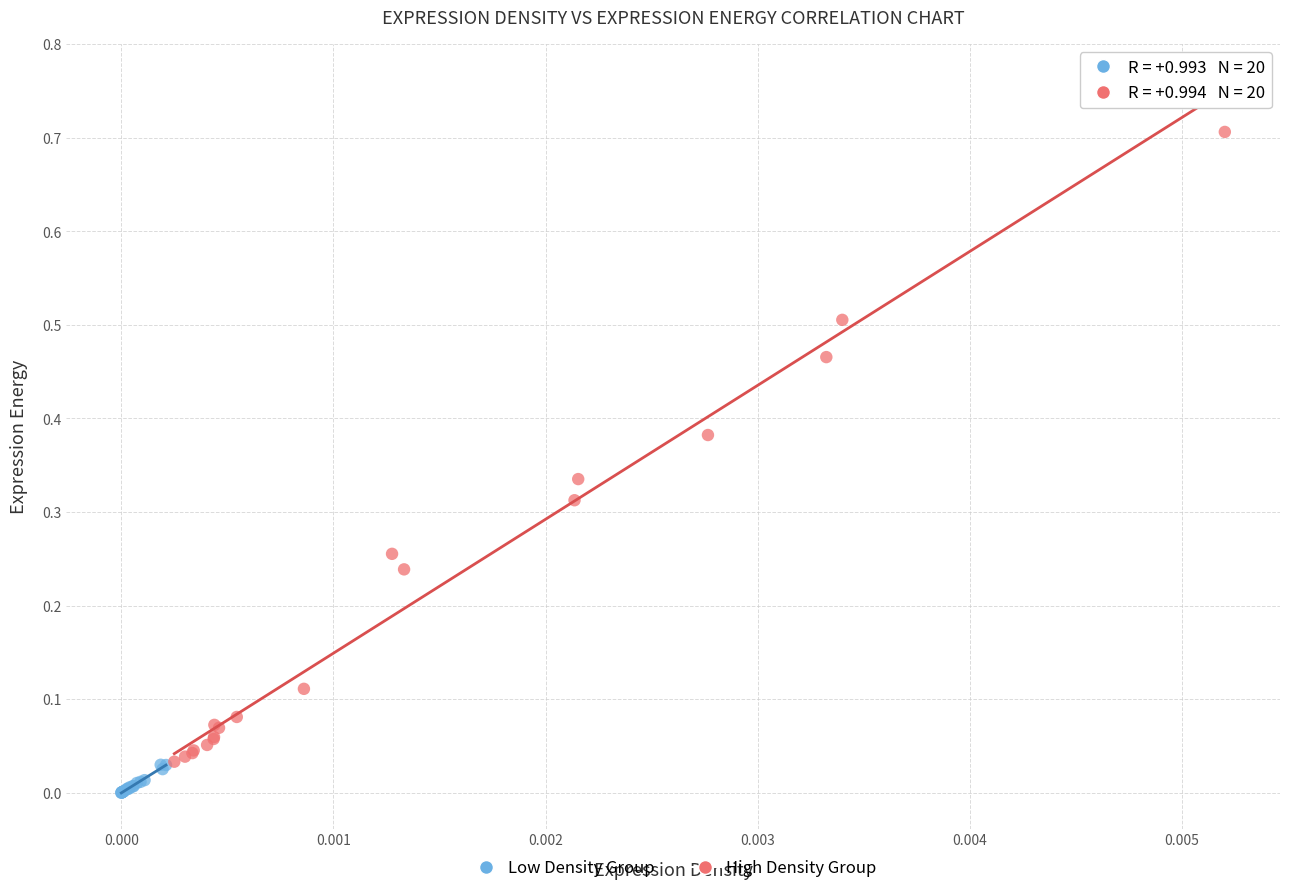

What are all the series names shown in the legend?

Low Density Group, High Density Group